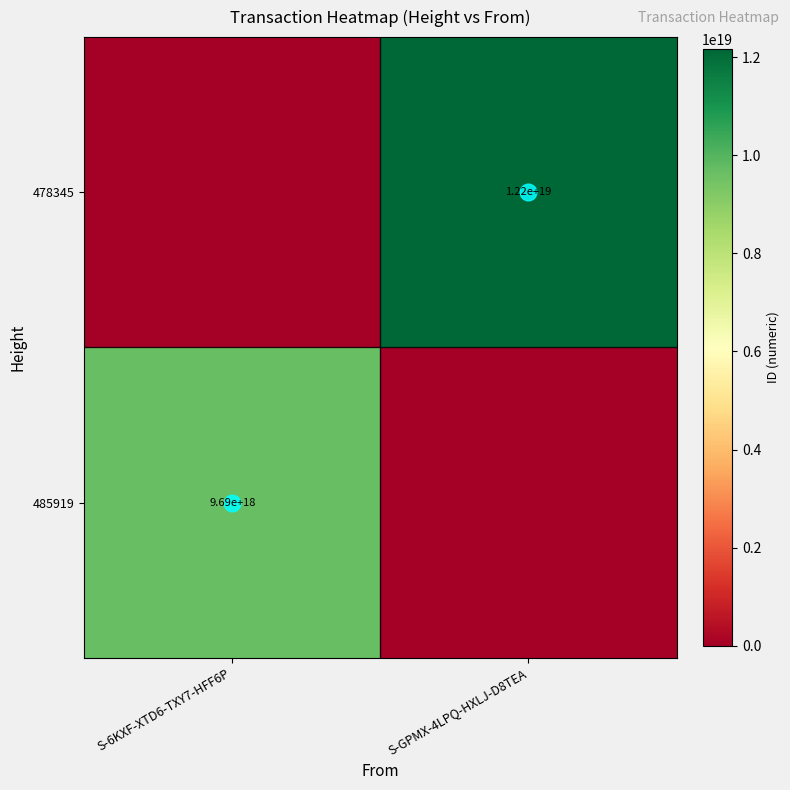

How many data points does each series have?

2